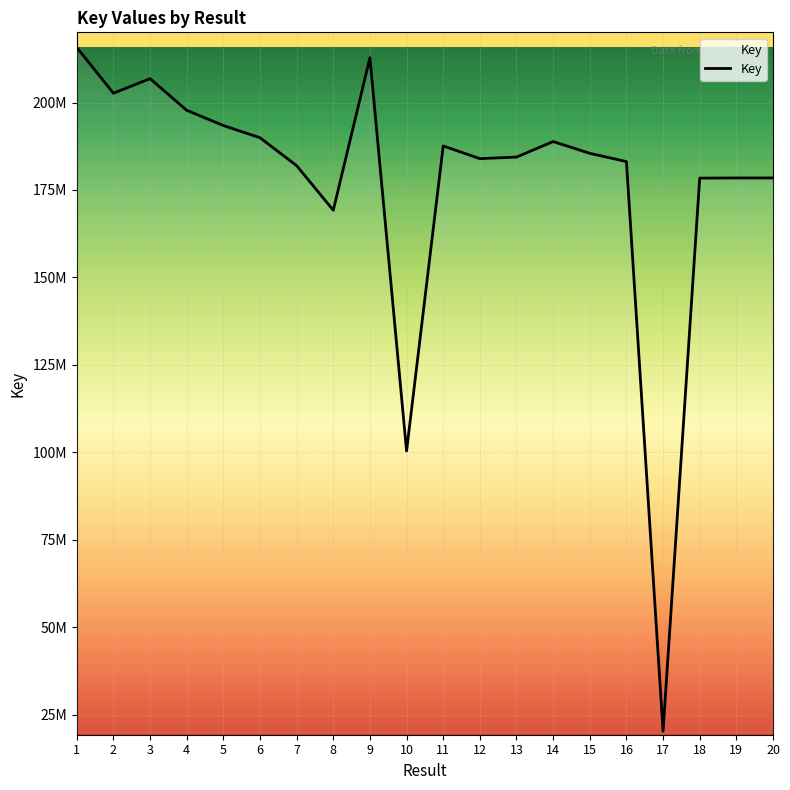

Is it true that the value at 9 is 212794814?

True